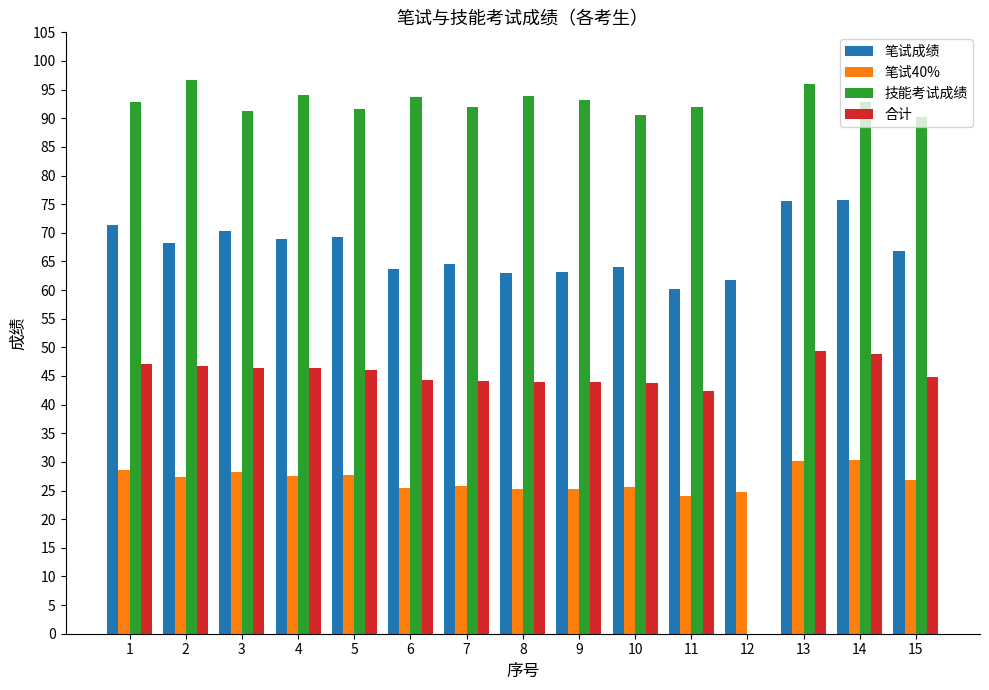

Which series changed the most between 1 and 3?

技能考试成绩